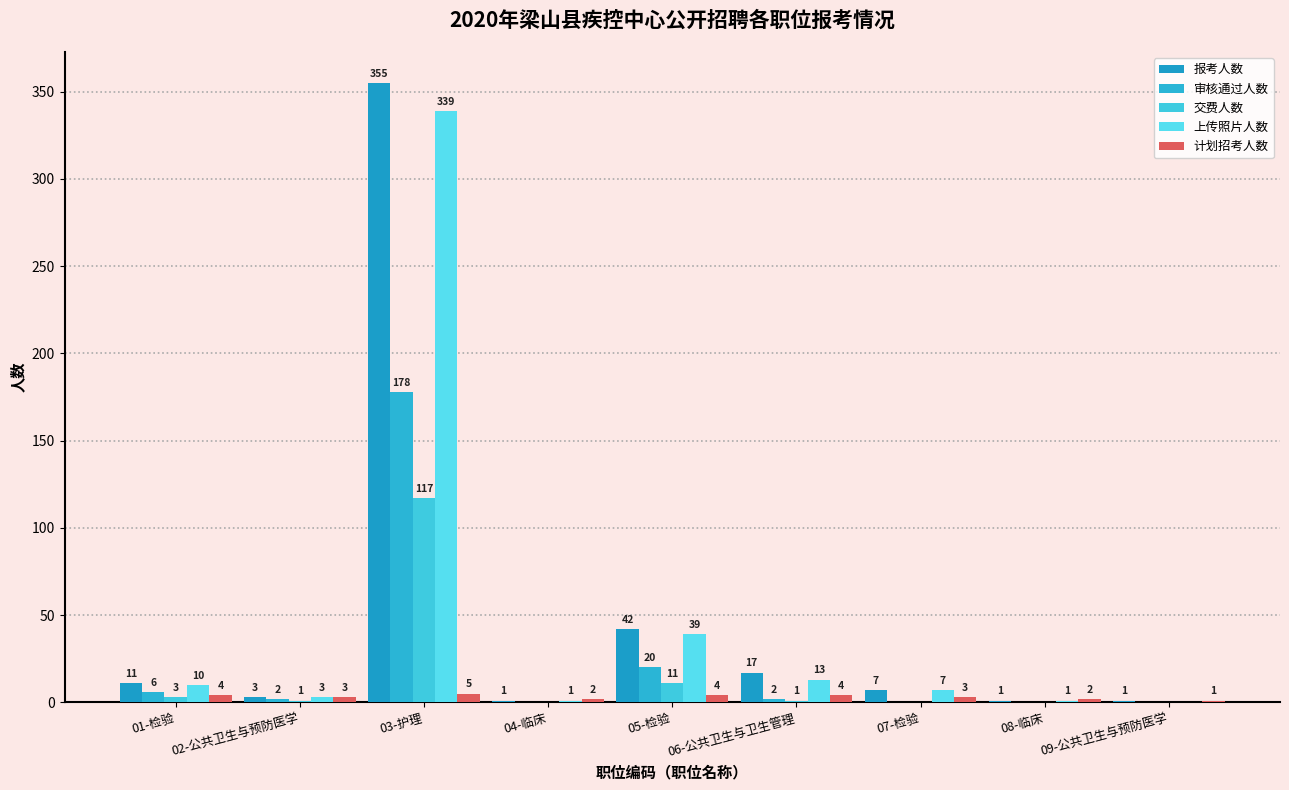

At which category is the sum across all series the highest?

03-护理